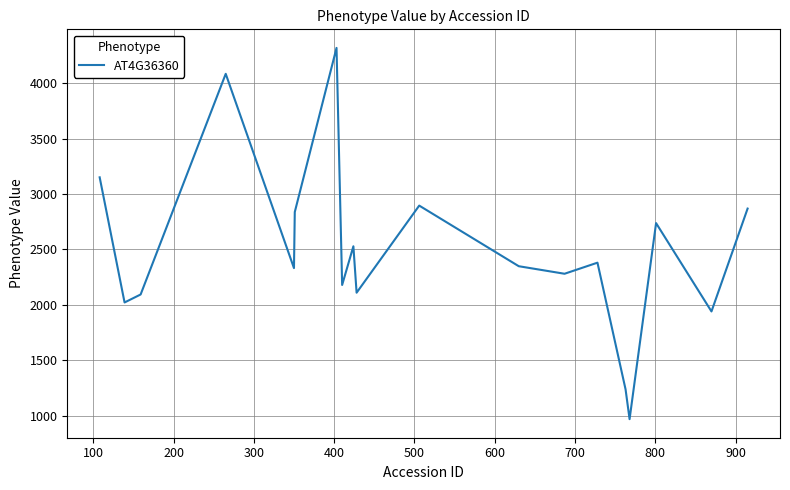

What is the greatest value displayed?

4319